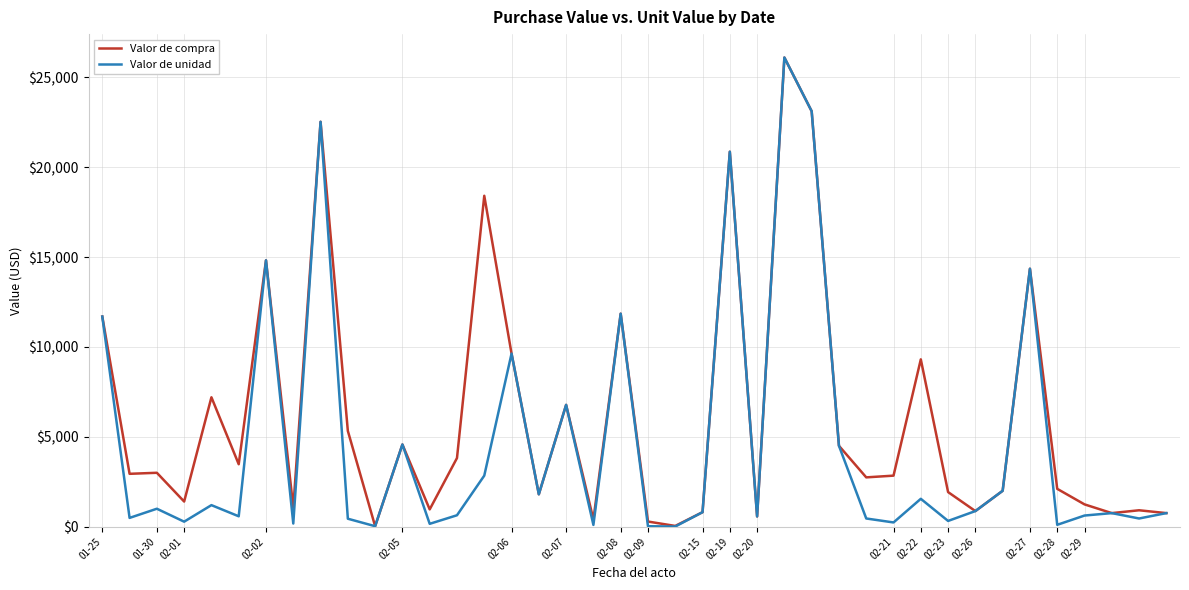

List the series in order of their overall mean, highest first.

Valor de compra, Valor de unidad